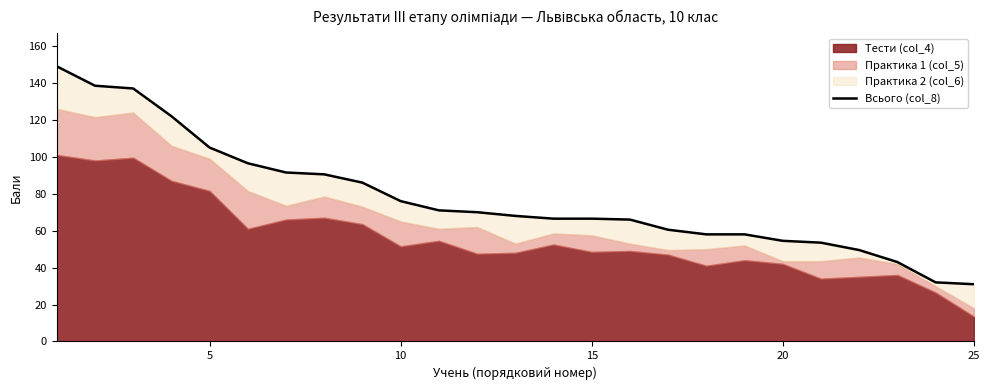

How many categories are shown in the chart?

25